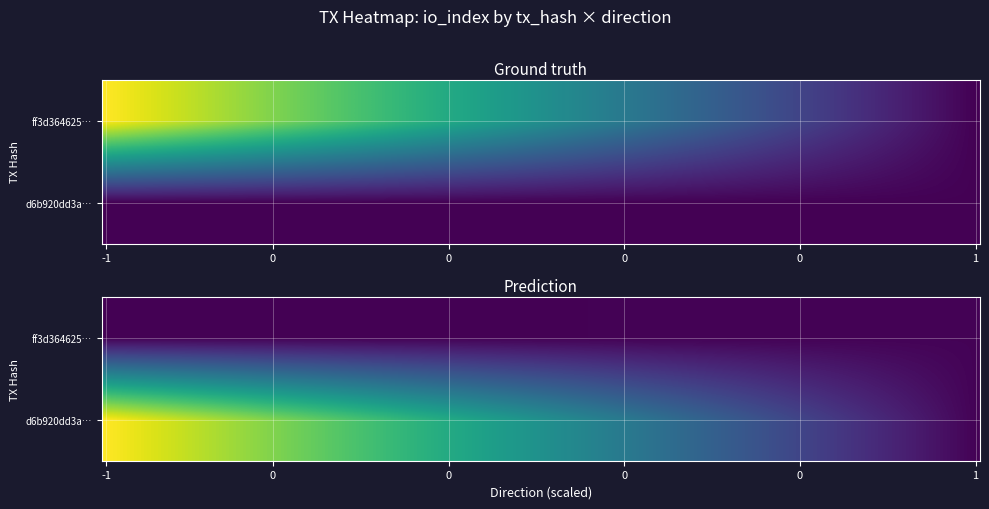

What is the sum of all ff3d364625bcdcac5c1767e9399e3a7ea8b5eaf values?

424